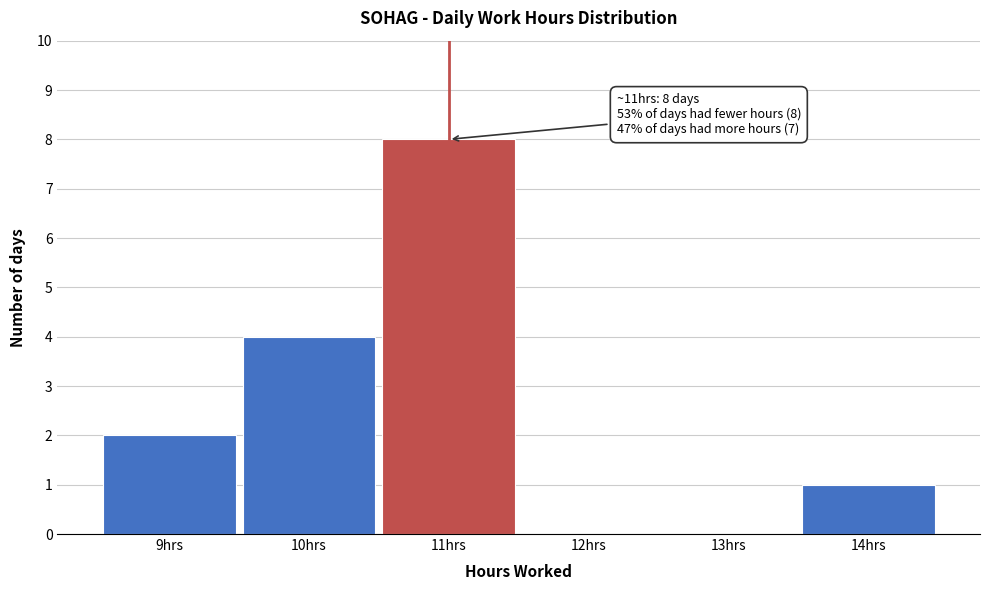

Over which range of the x-axis is the bar tallest?

10.5 to 11.5